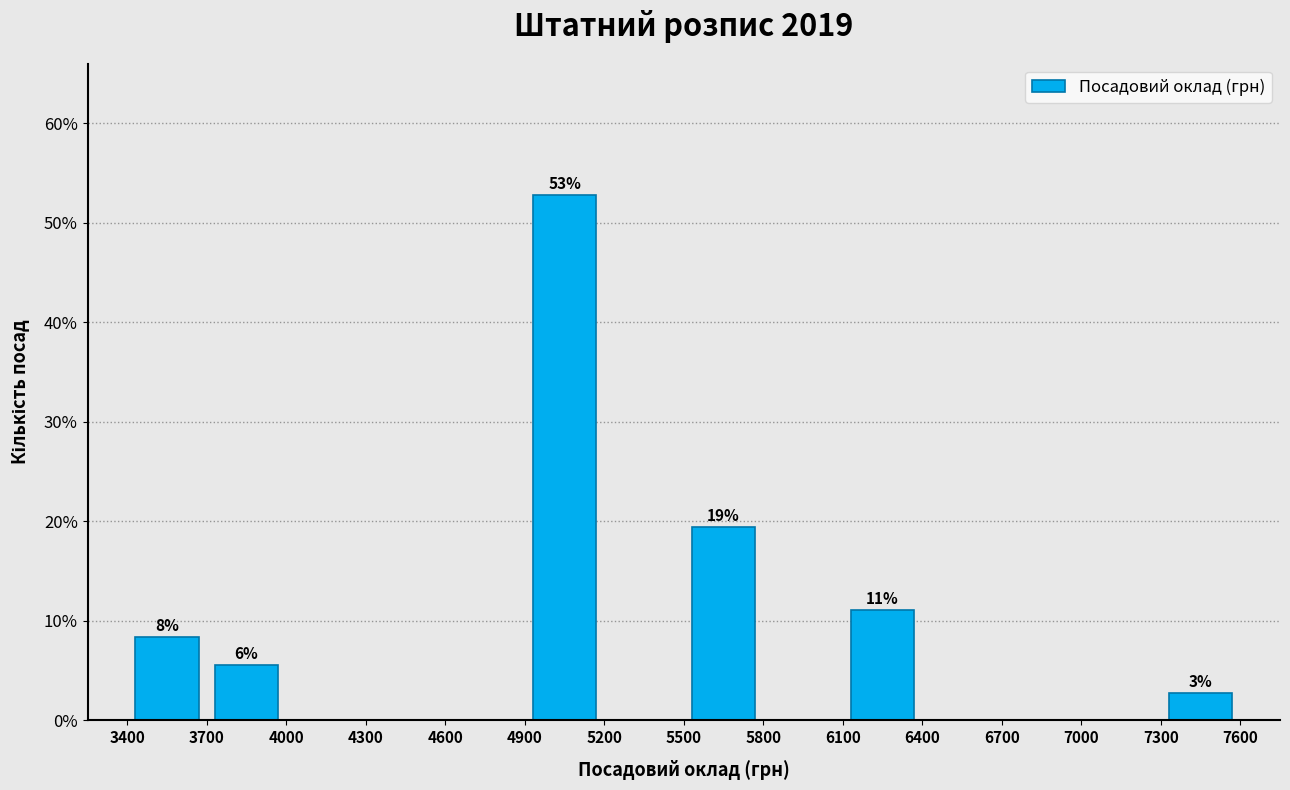

Over which range of the x-axis is the bar tallest?

4900 to 5200